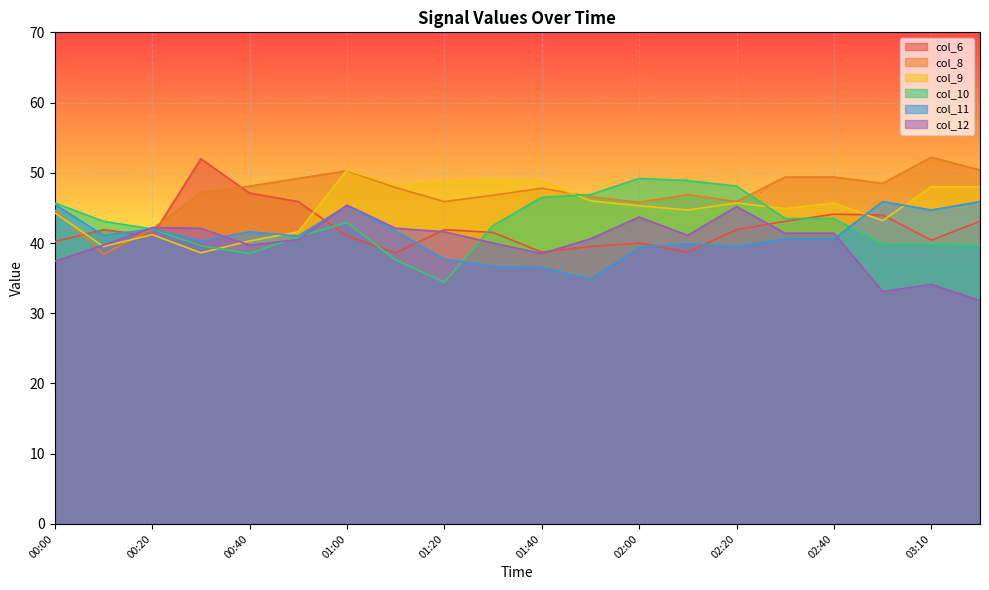

At which category is the sum across all series the highest?

01:00